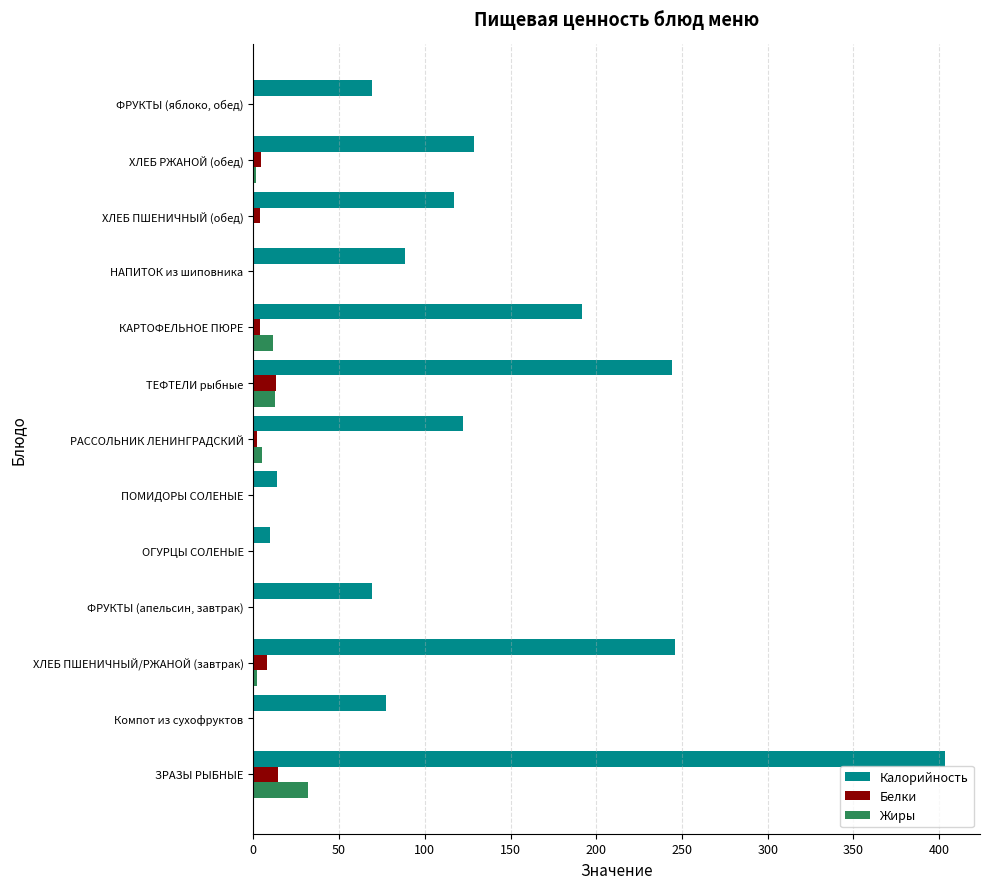

The Калорийность series shows 184.6 at ХЛЕБ РЖАНОЙ (обед). True or false?

False